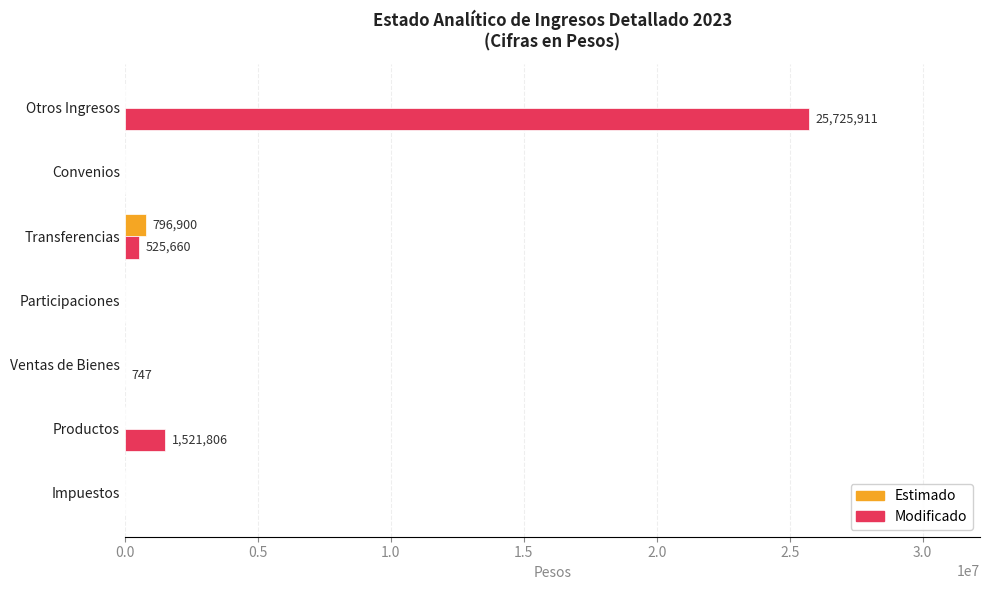

At which category does the chart reach its peak across all series?

Otros Ingresos